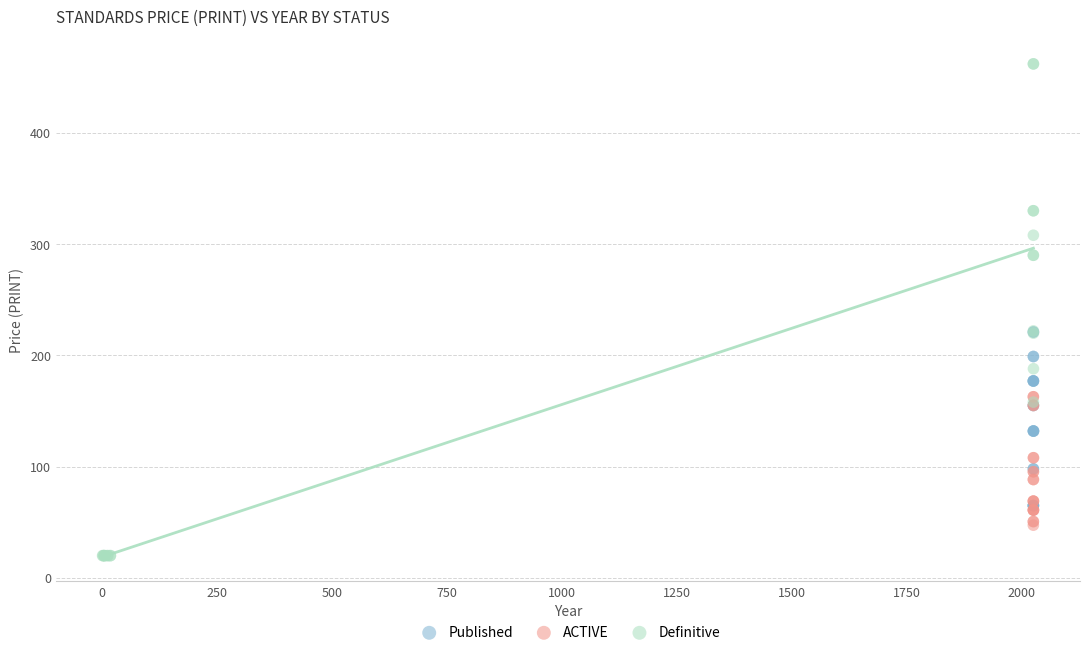

Which series has the largest Y range (max minus min)?

Definitive